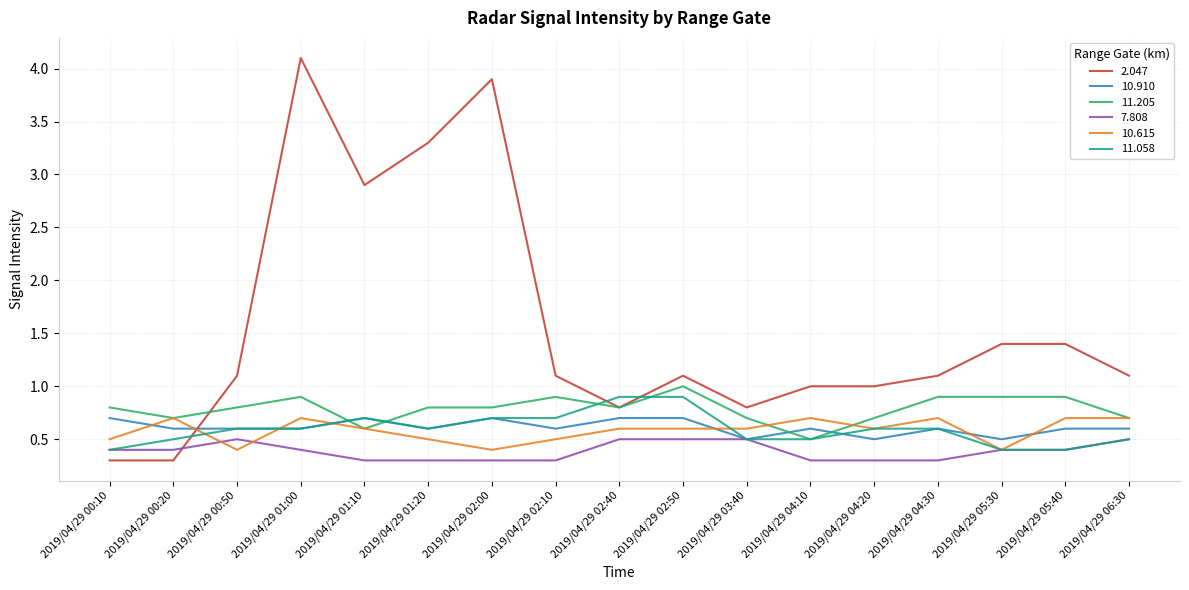

At which category is the sum across all series the highest?

2019/04/29 01:00